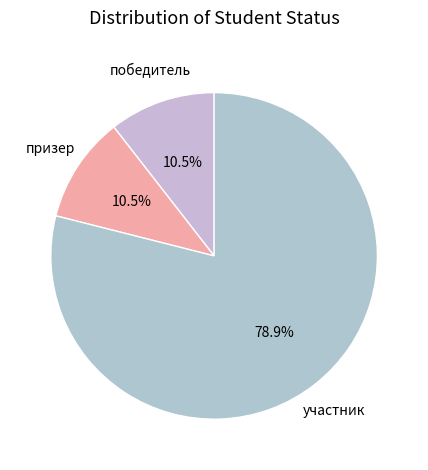

Is there a majority slice in this chart?

Yes